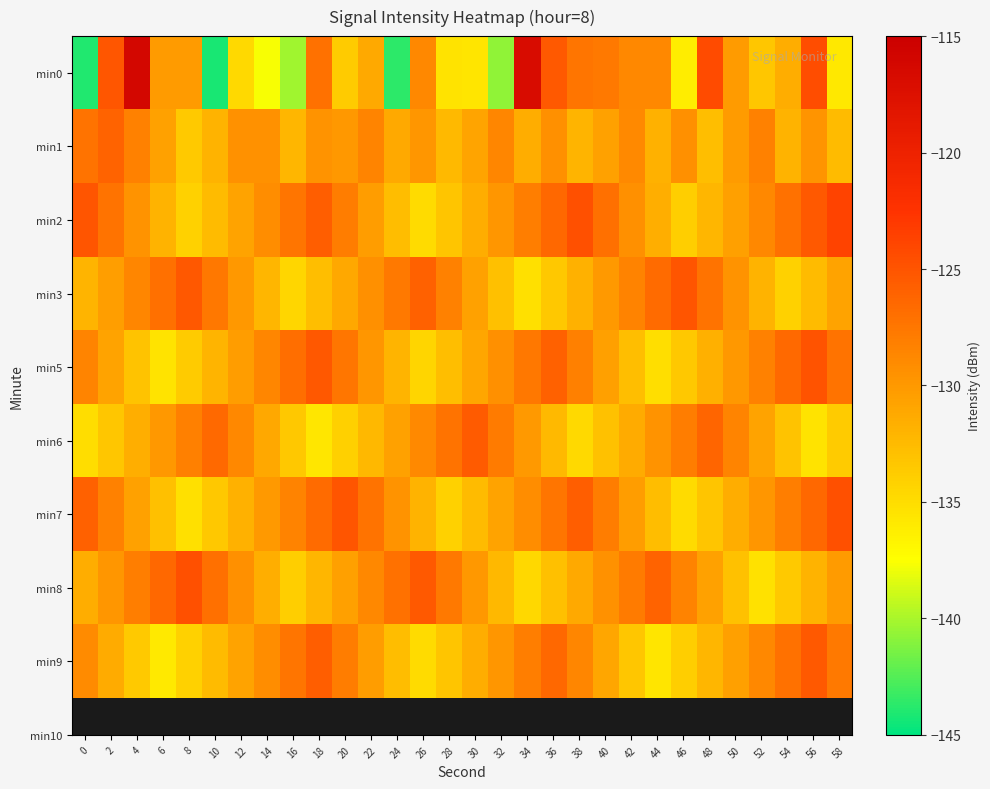

What is the spread (max minus min) of values at 14?

9.1